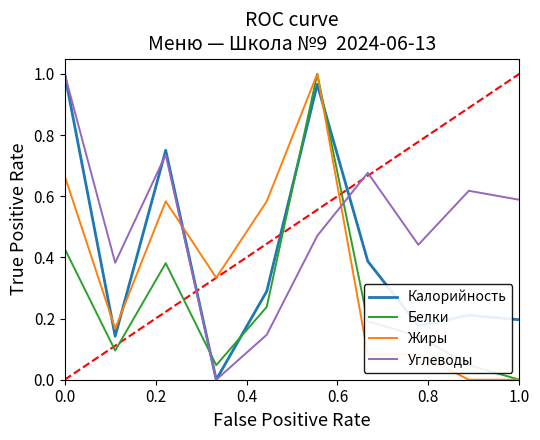

What are all the series names shown in the legend?

Калорийность, Белки, Жиры, Углеводы